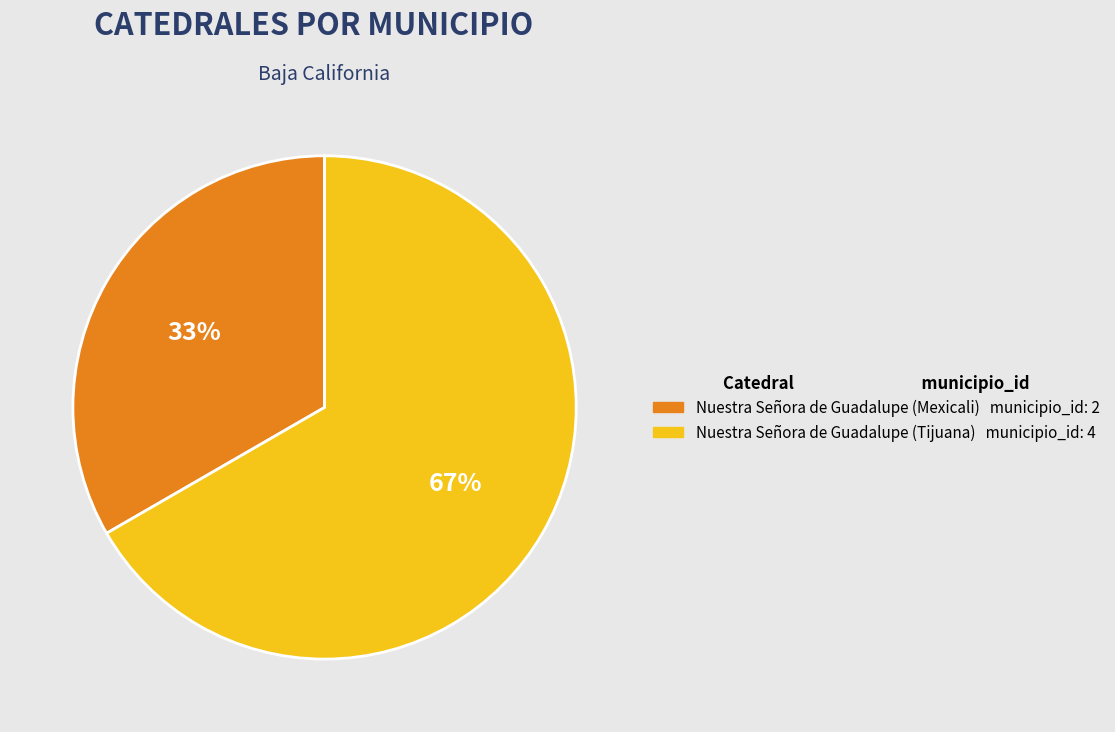

Between Nuestra Señora de Guadalupe (Mexicali) and Nuestra Señora de Guadalupe (Tijuana), which is larger?

Nuestra Señora de Guadalupe (Tijuana)